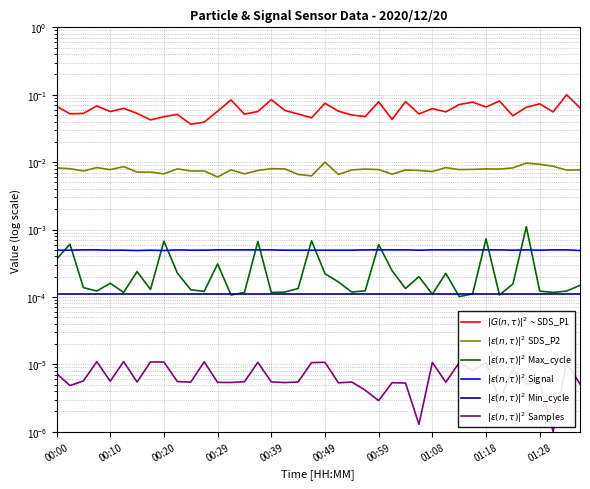

Is it true that $|G(n,\tau)|^2$ ~ SDS_P1 equals 0.1 at 00:10?

True